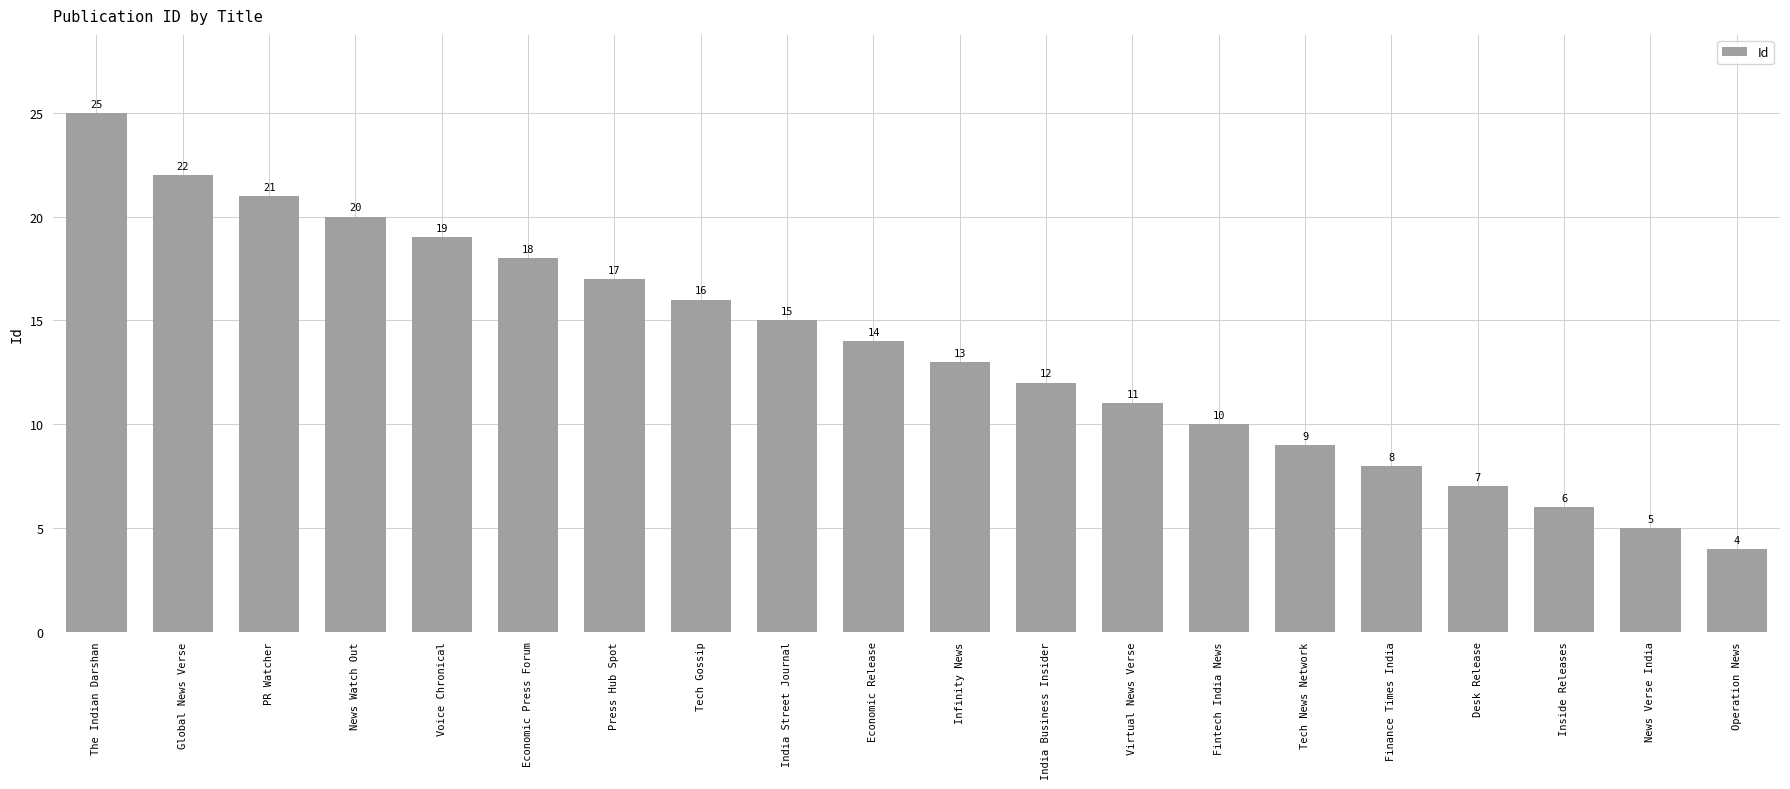

Rank the categories by value from highest to lowest.

The Indian Darshan, Global News Verse, PR Watcher, News Watch Out, Voice Chronical, Economic Press Forum, Press Hub Spot, Tech Gossip, India Street Journal, Economic Release, Infinity News, India Business Insider, Virtual News Verse, Fintech India News, Tech News Network, Finance Times India, Desk Release, Inside Releases, News Verse India, Operation News